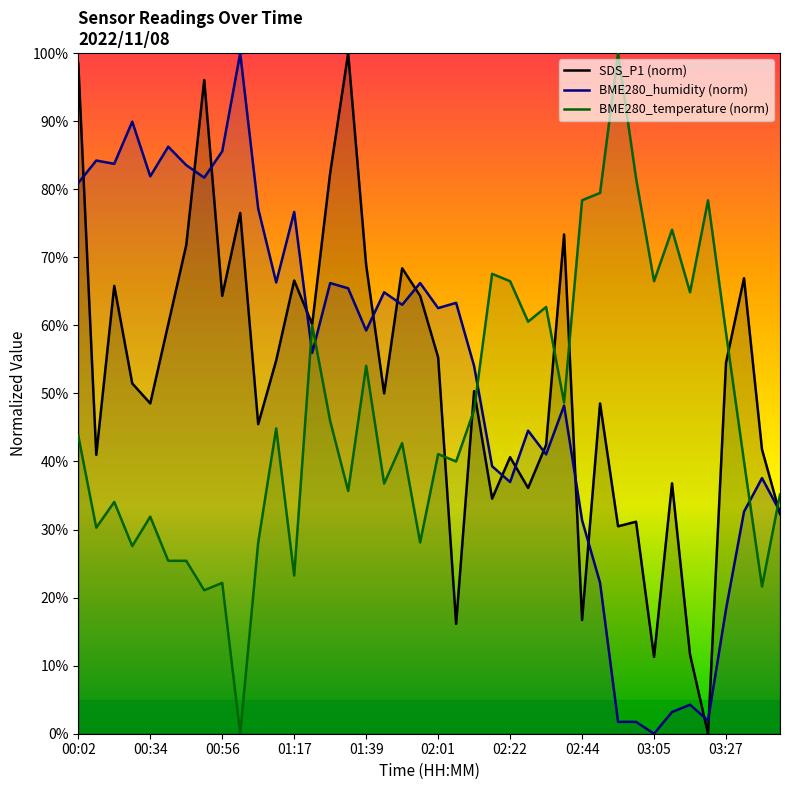

Is this an area chart (filled region under the line)?

No